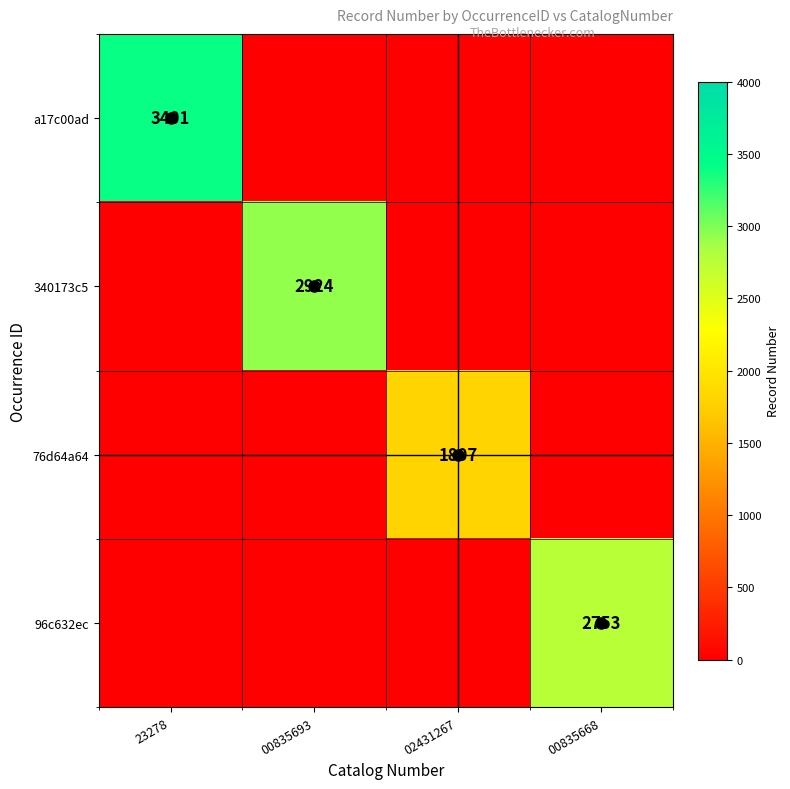

Is it true that 76d64a64 equals 3072 at 02431267?

False